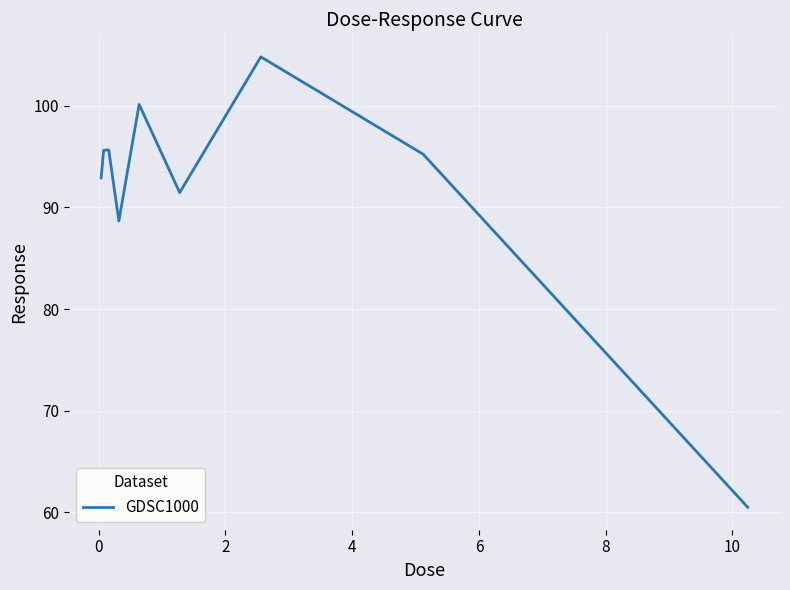

How many values are below 95?

4